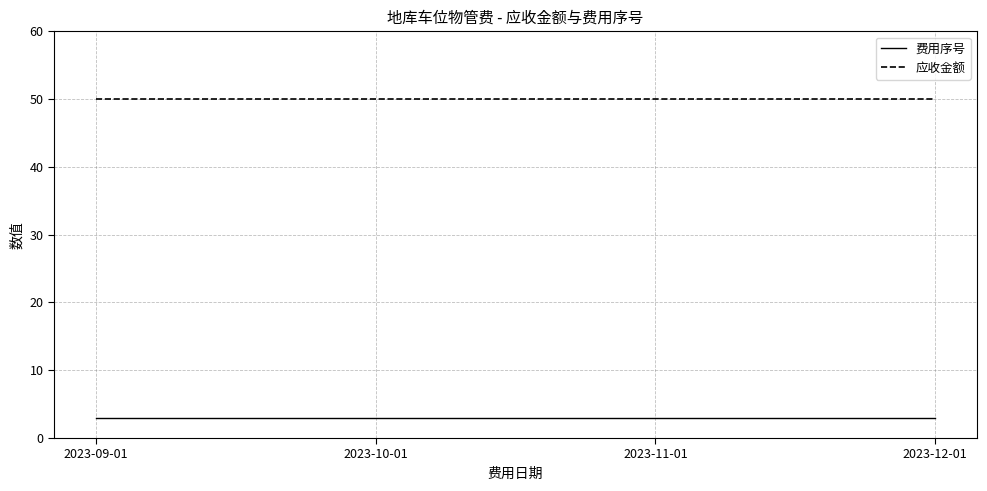

True or false: 应收金额 and 费用序号 cross at least once.

False